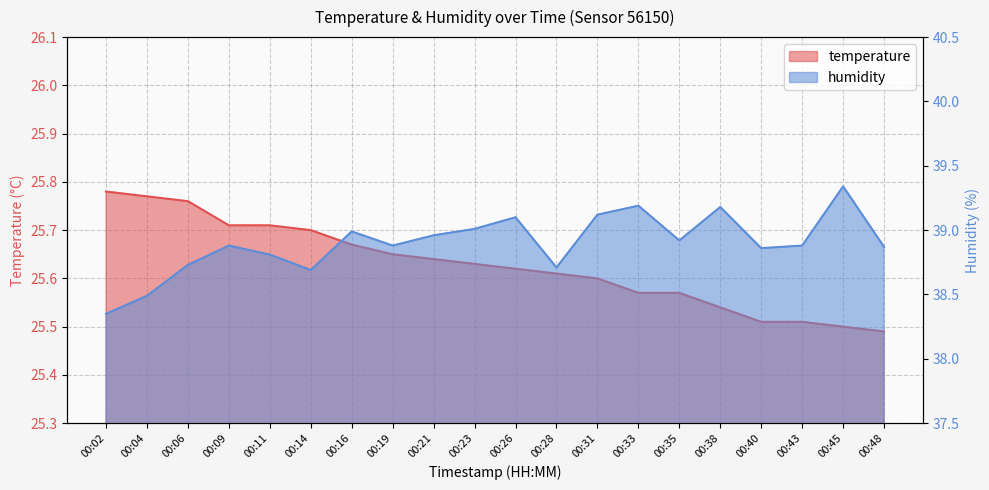

What are all the series names shown in the legend?

temperature, humidity